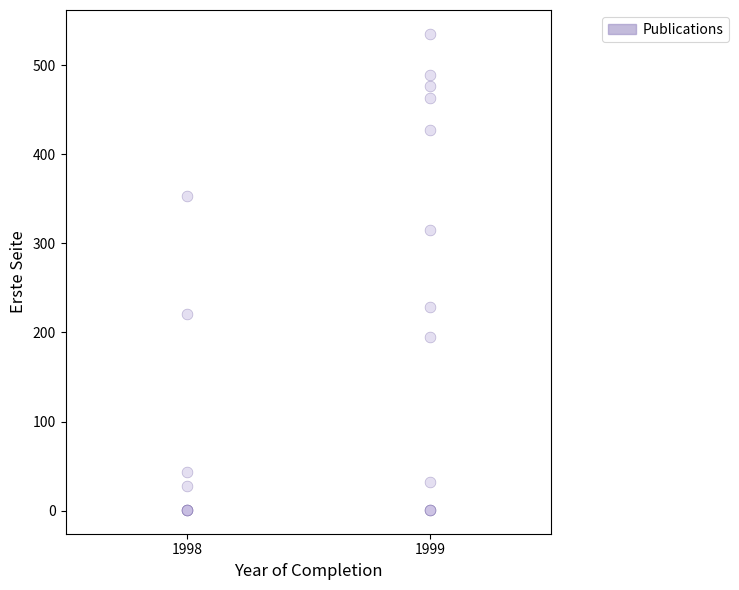

What Y value in the scatter plot is closest to 268?

229